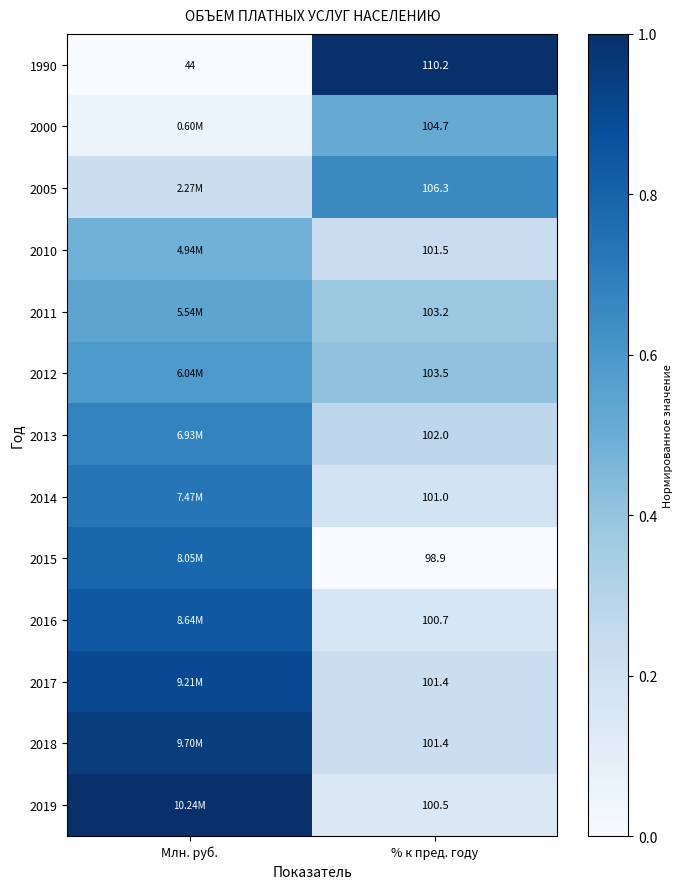

List the labels in order of 1990 value, smallest first.

Млн. руб., % к пред. году